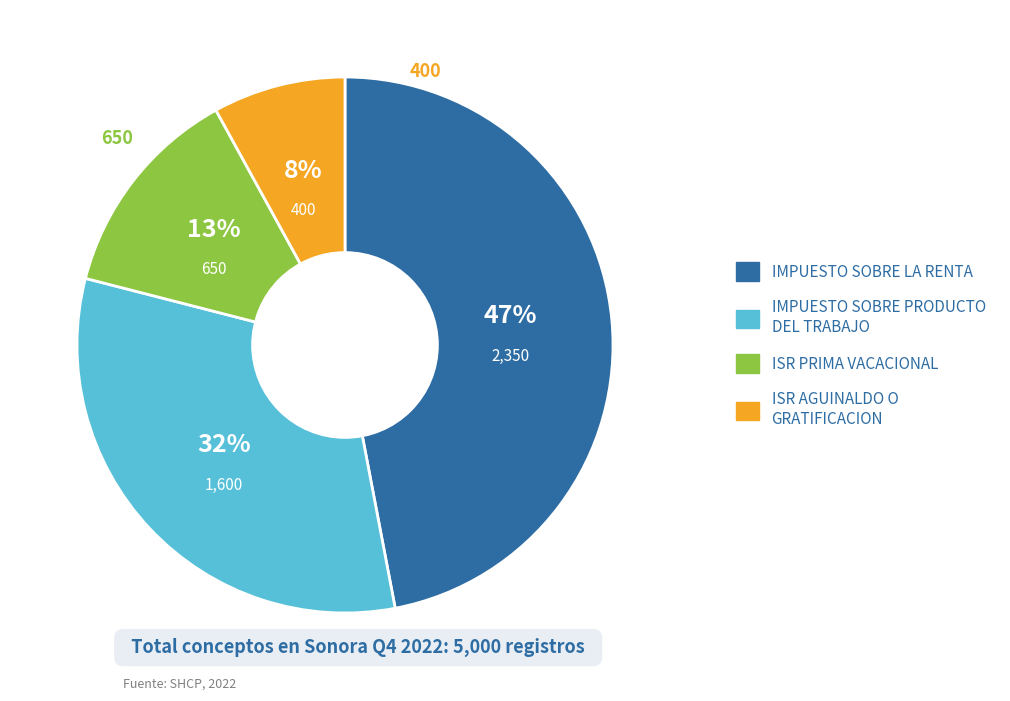

Count the number of slices in the pie.

4